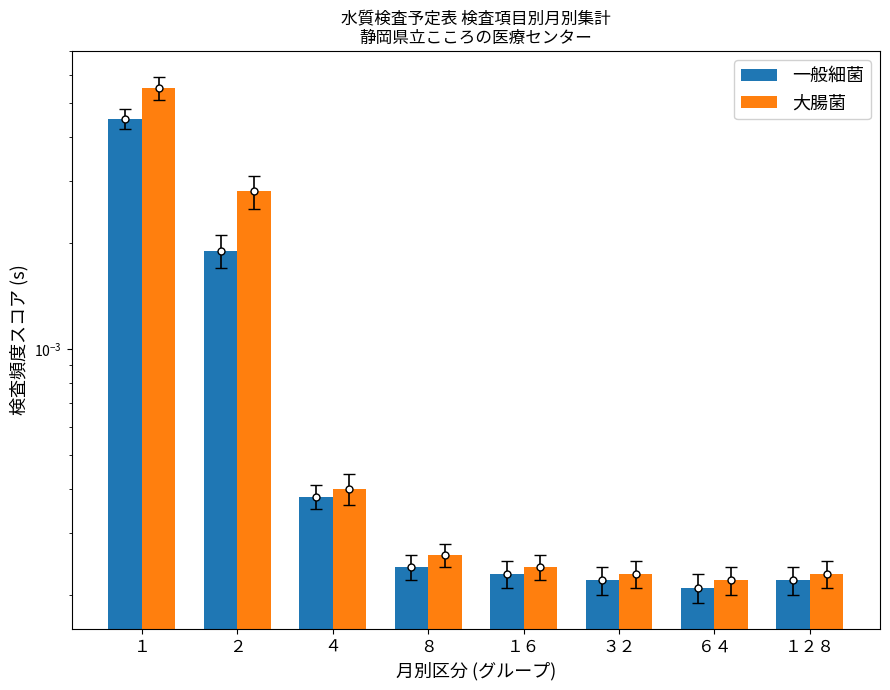

Is it true that 一般細菌 equals 0.0 at １２８?

False